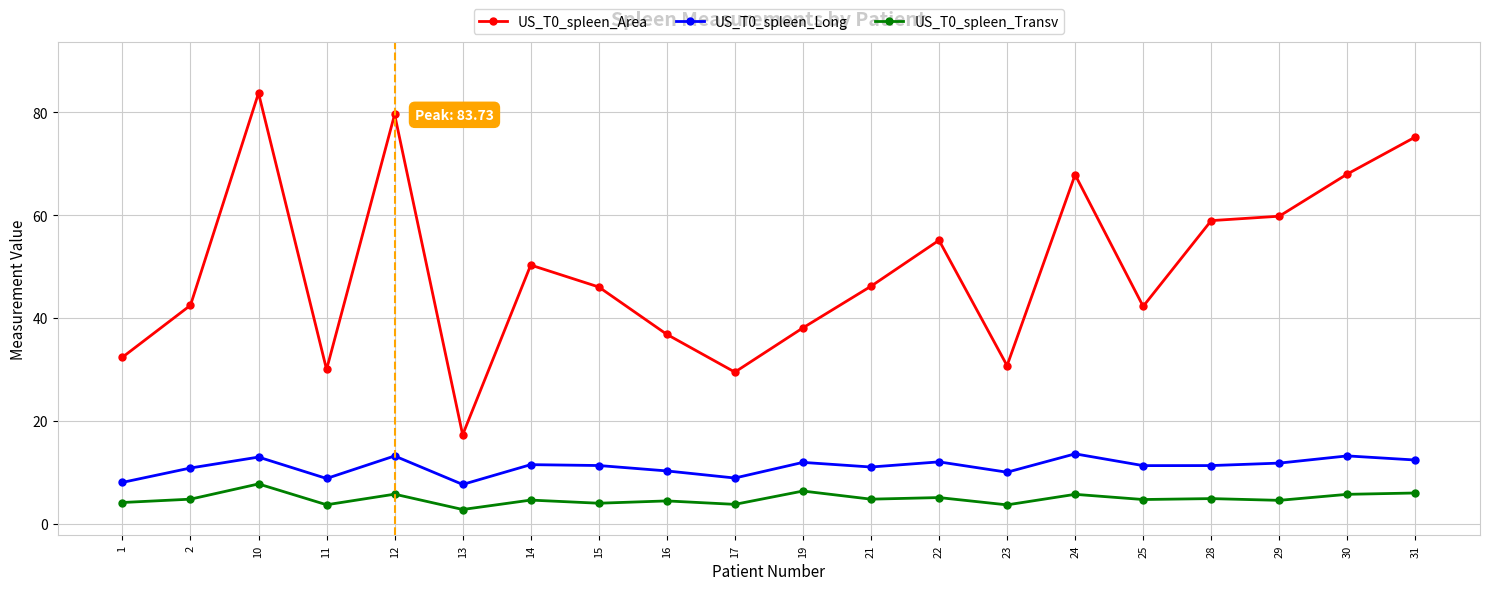

What is the value of the US_T0_spleen_Long point at the 4th from the left?

8.8